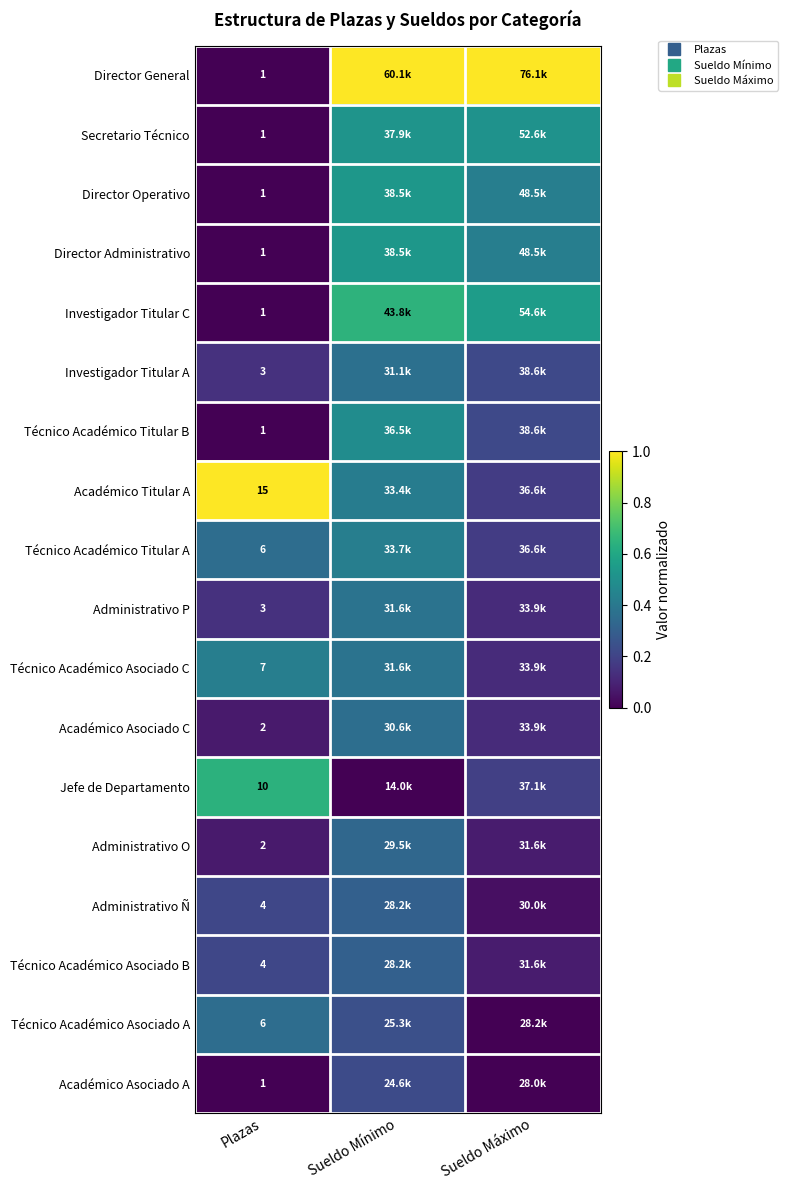

The value of Técnico Académico Asociado A at Plazas is 0.4. True or false?

True